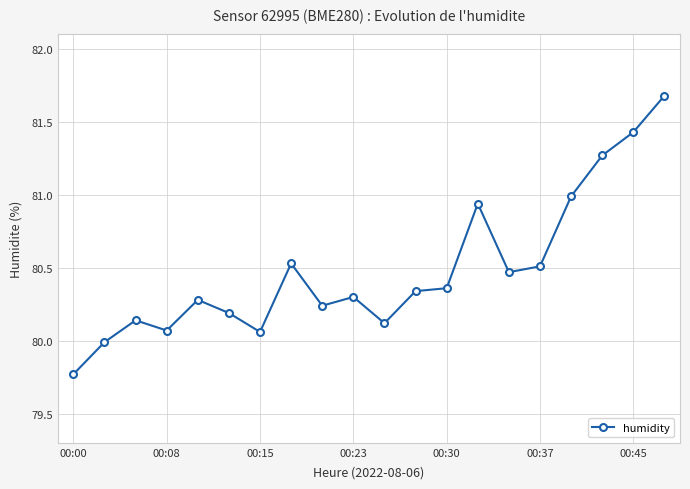

How many distinct data groups are displayed?

1